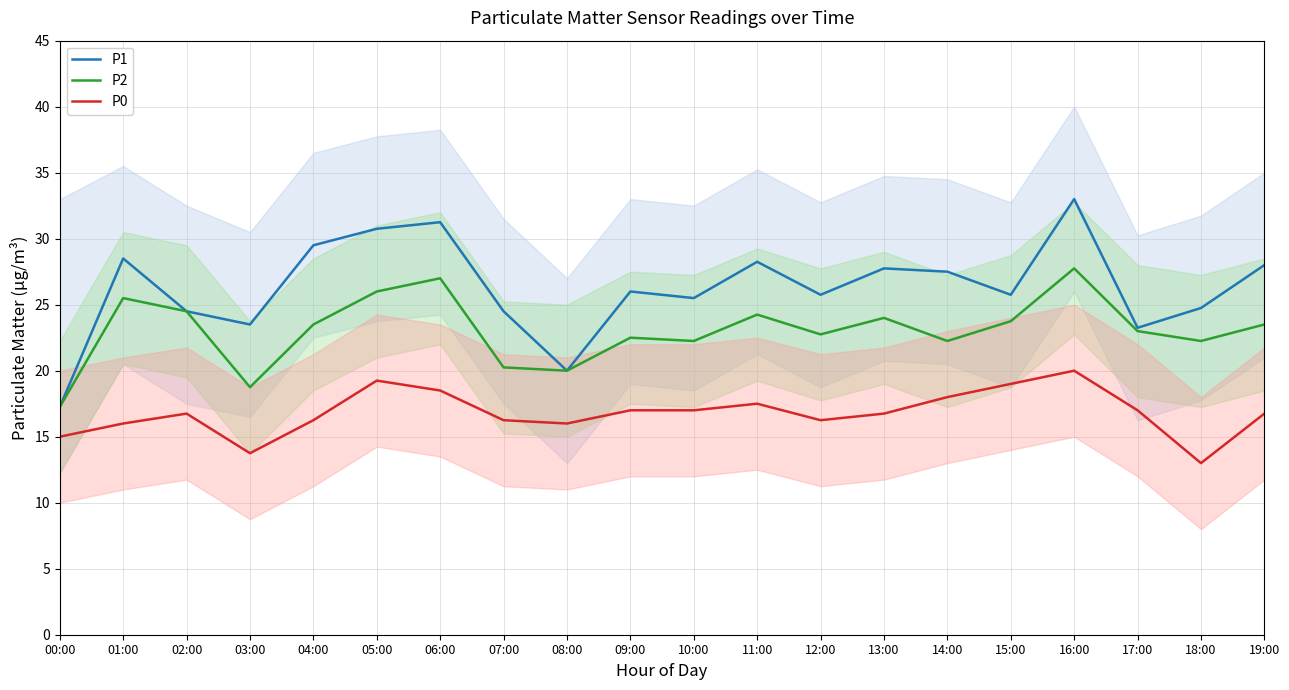

What is the maximum value shown in the chart?

33.0